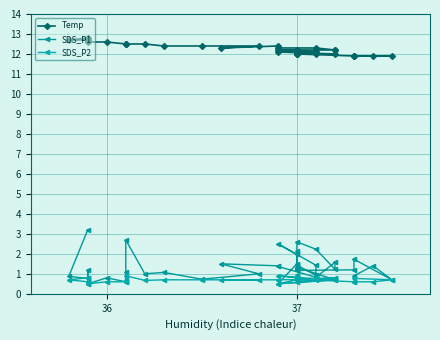

True or false: SDS_P2 and SDS_P1 cross at least once.

False